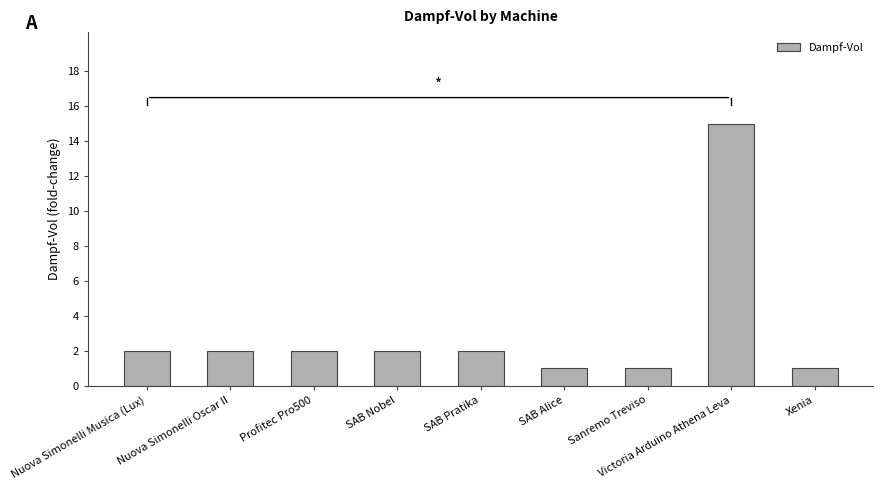

Which category has the highest value across all series?

Victoria Arduino Athena Leva